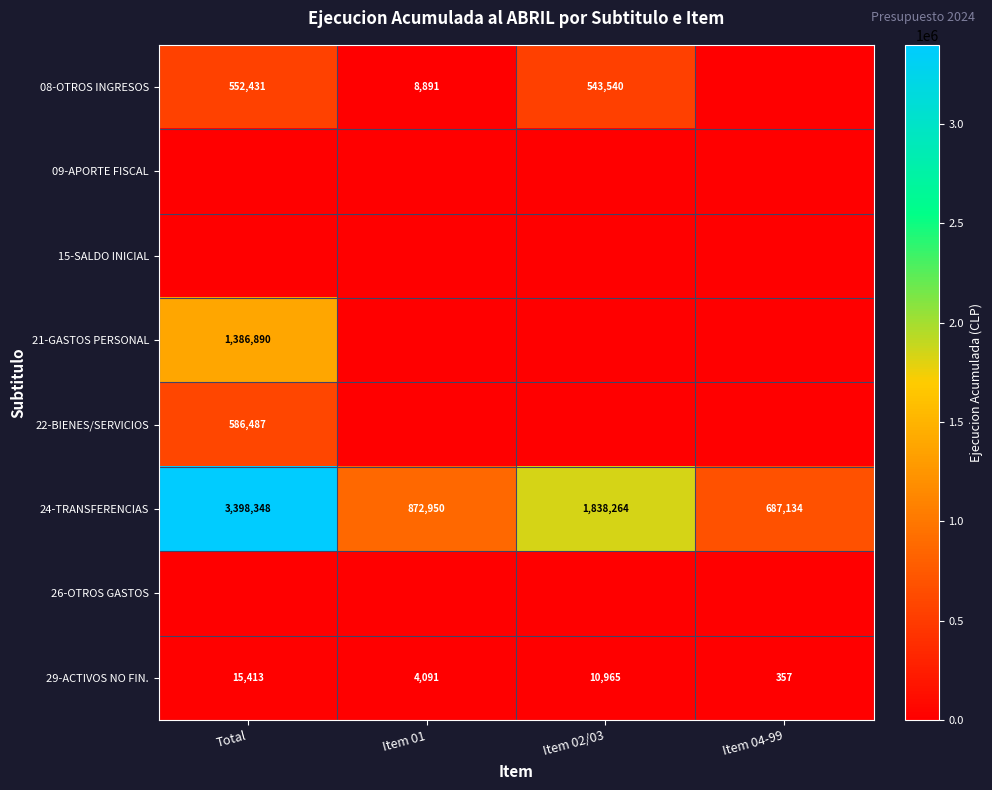

Rank the categories by 29-ACTIVOS NO FIN. value from highest to lowest.

Total, Item 02/03, Item 01, Item 04-99